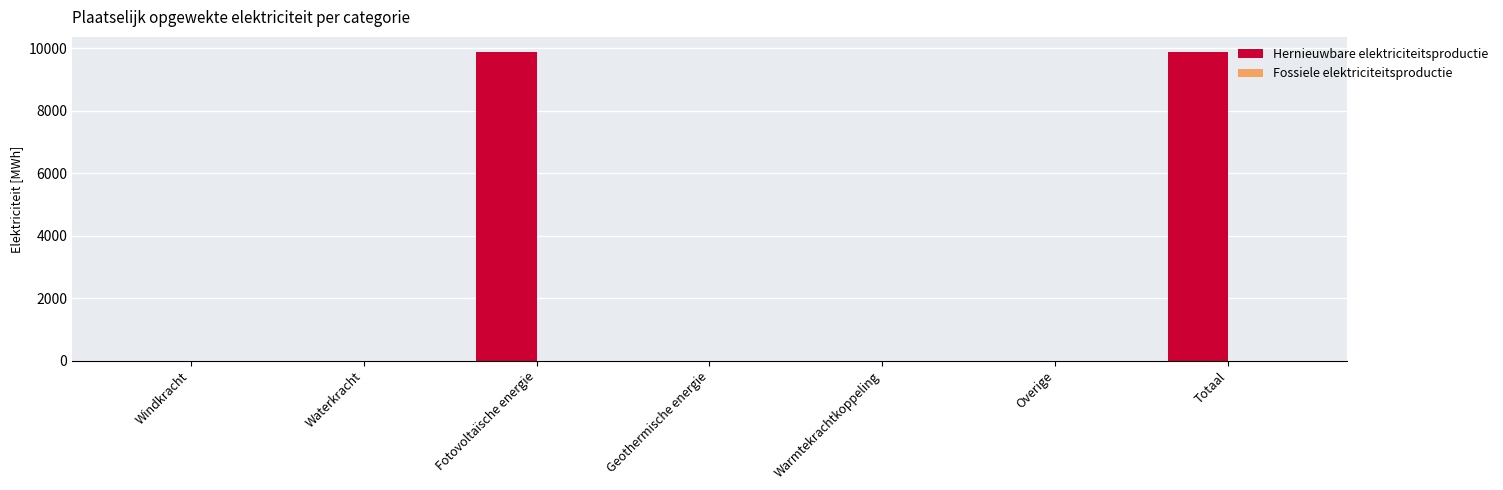

Reading left to right, transcribe all the data shown in this chart.

Windkracht=0.0	Waterkracht=0.0	Fotovoltaïsche energie=9876.1	Geothermische energie=0.0	Warmtekrachtkoppeling=0.0	Overige=0.0	Totaal=9876.1